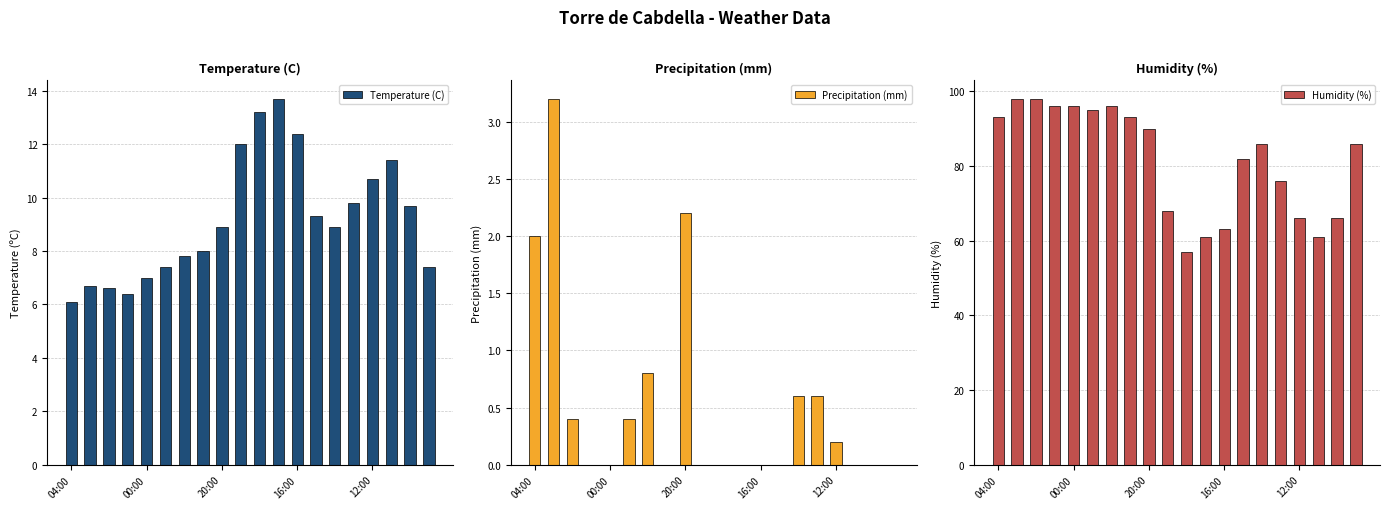

What are all the series names shown in the legend?

Temperature (C), Precipitation (mm), Humidity (%)